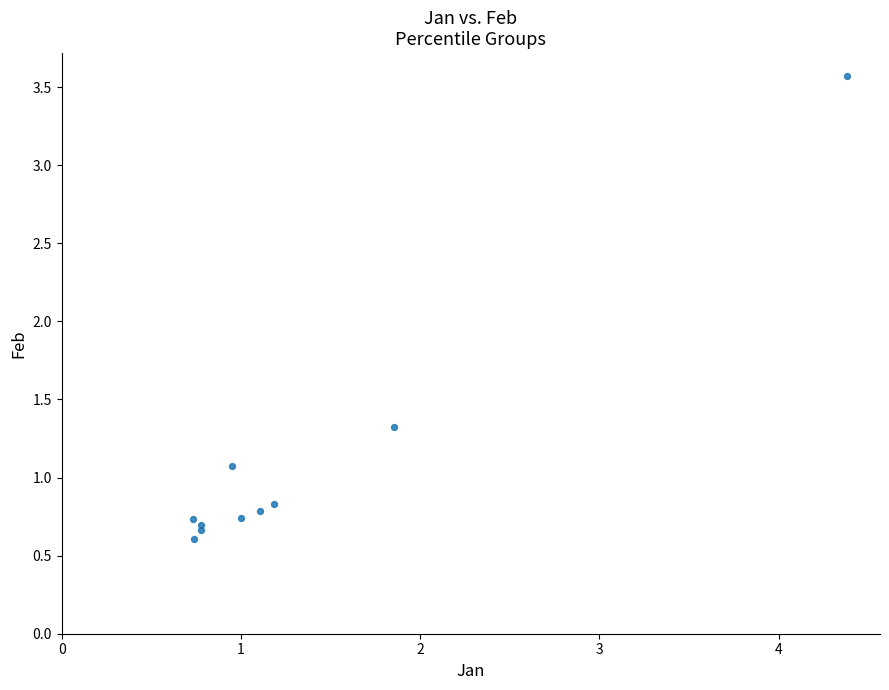

What Y value in the scatter plot is closest to 2?

1.3